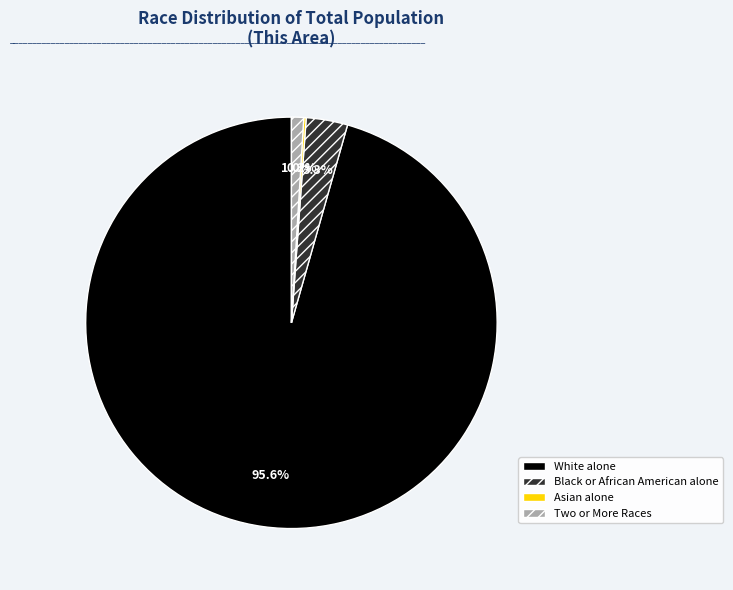

Does any single category account for the majority?

Yes